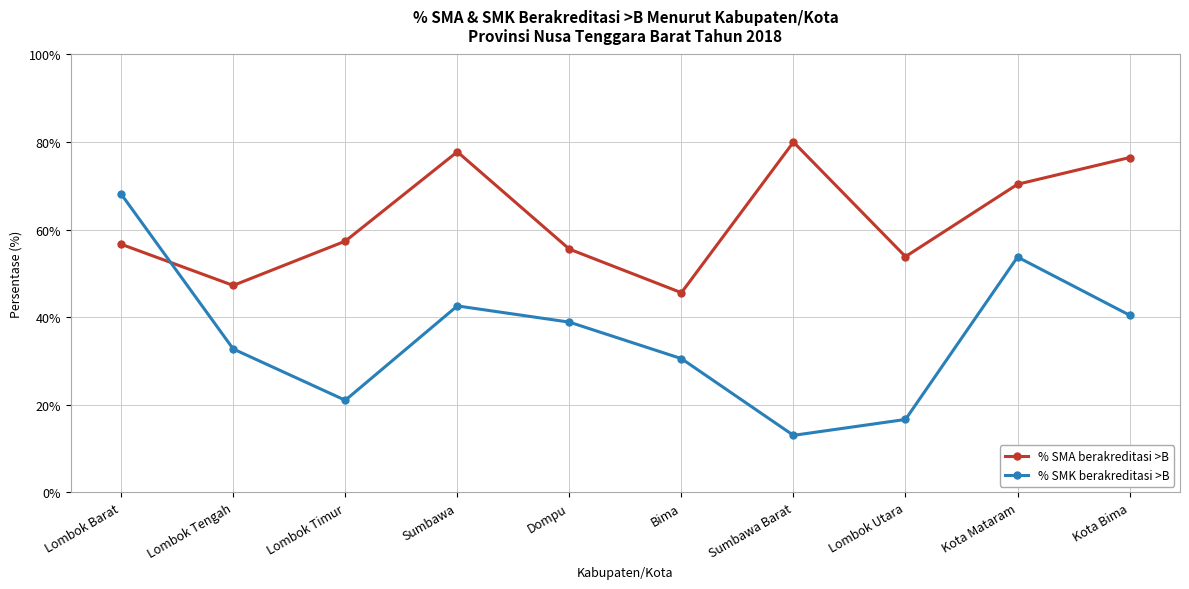

Reading left to right, extract all data points from this chart.

% SMA berakreditasi >B: Lombok Barat=56.7	Lombok Tengah=47.3	Lombok Timur=57.4	Sumbawa=77.8	Dompu=55.6	Bima=45.6	Sumbawa Barat=80.0	Lombok Utara=53.9	Kota Mataram=70.4	Kota Bima=76.5
% SMK berakreditasi >B: Lombok Barat=68.1	Lombok Tengah=32.8	Lombok Timur=21.1	Sumbawa=42.6	Dompu=38.9	Bima=30.6	Sumbawa Barat=13.0	Lombok Utara=16.7	Kota Mataram=53.8	Kota Bima=40.5